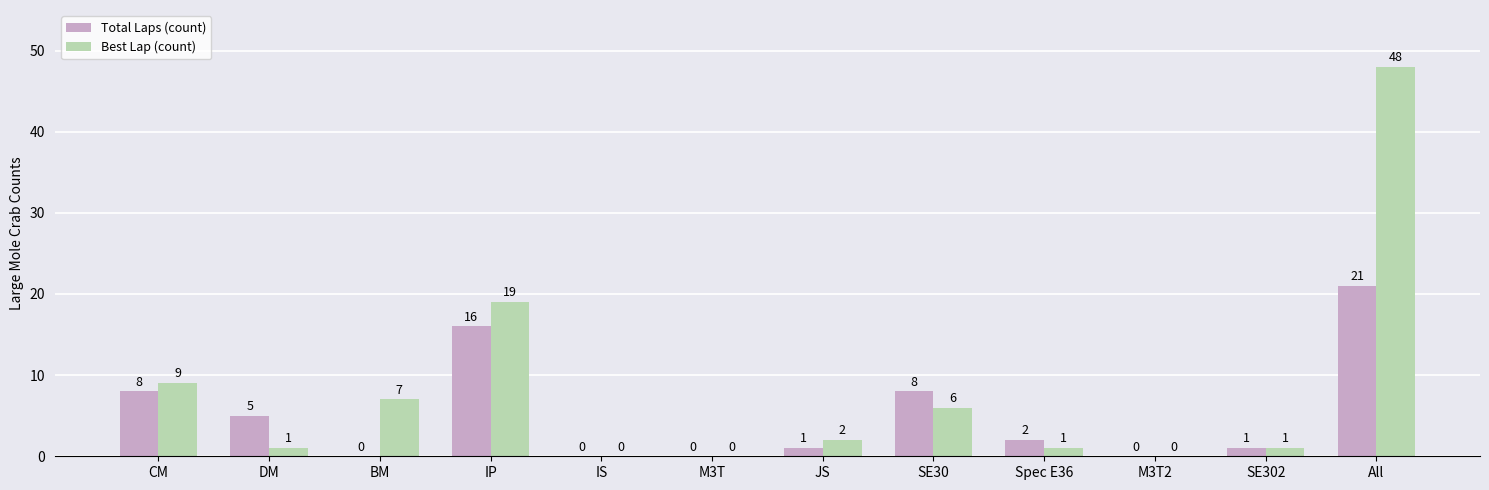

How many values in Best Lap (count) are above zero?

9